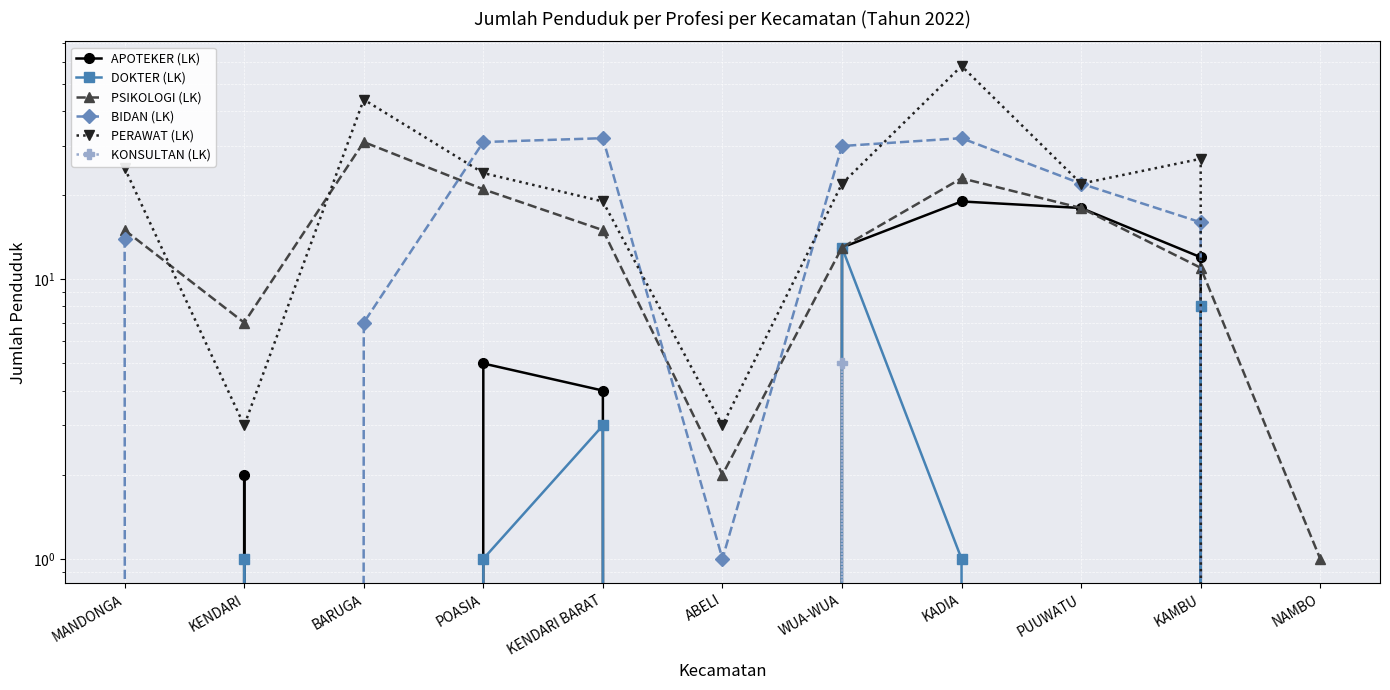

How many values in the DOKTER (LK) series are below 1?

5